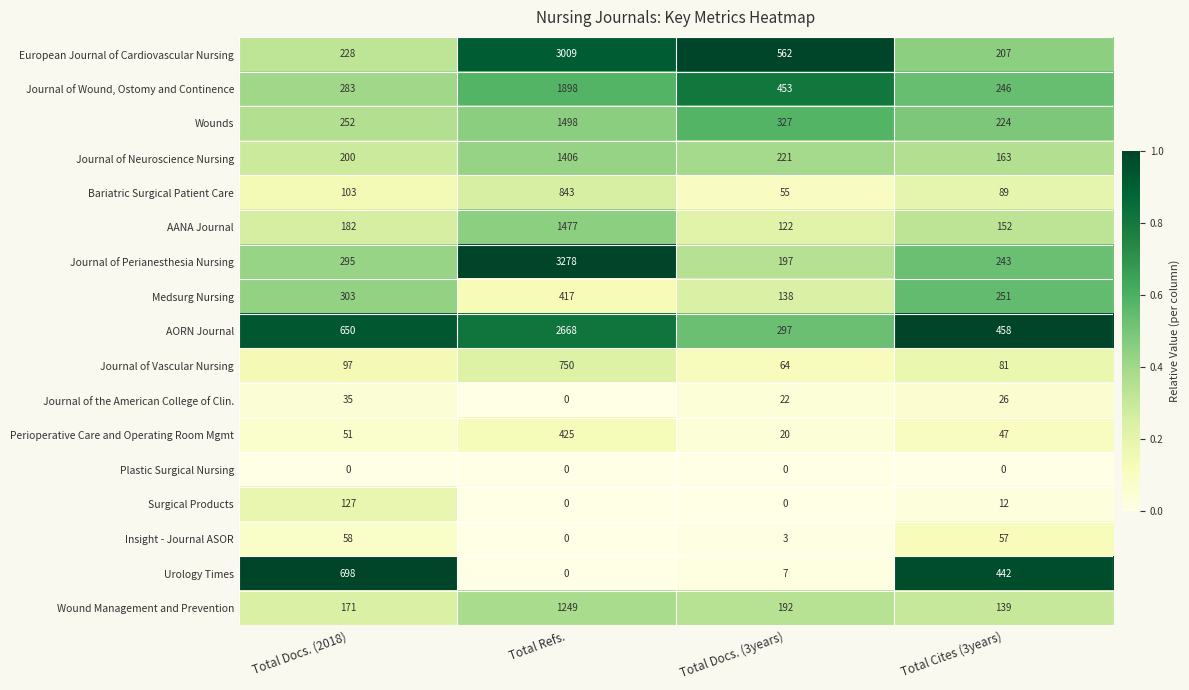

Which series has the largest total across all categories?

AORN Journal